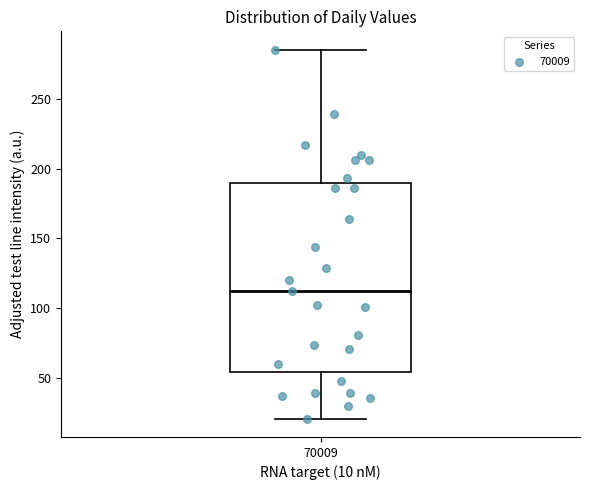

Where is the upper edge of the box at x = 70009 on the y-axis? The values are not printed on the chart, so give them approximately, as read against the axis.

190